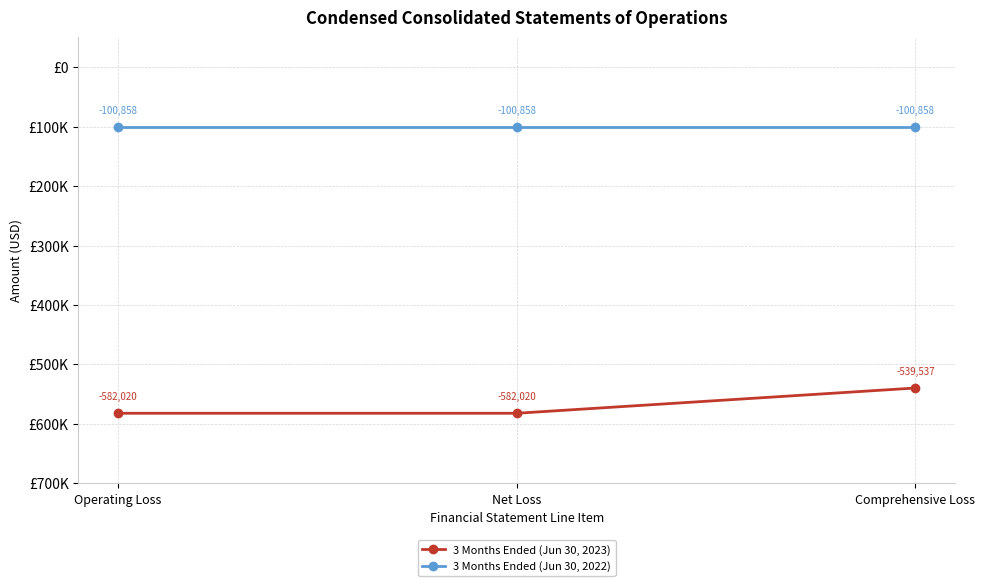

What are all the series names shown in the legend?

3 Months Ended (Jun 30, 2023), 3 Months Ended (Jun 30, 2022)